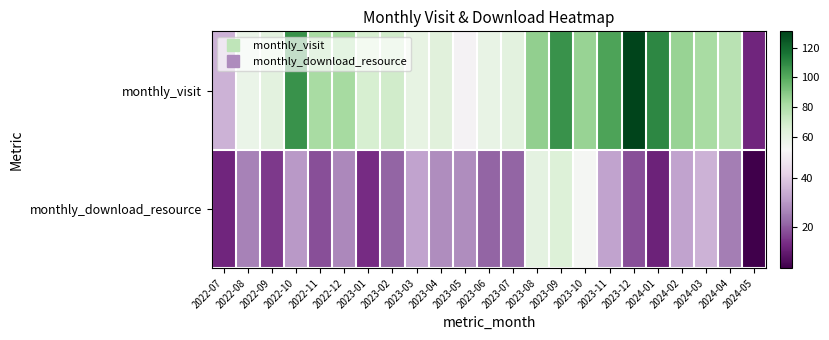

How many categories are shown in the chart?

23